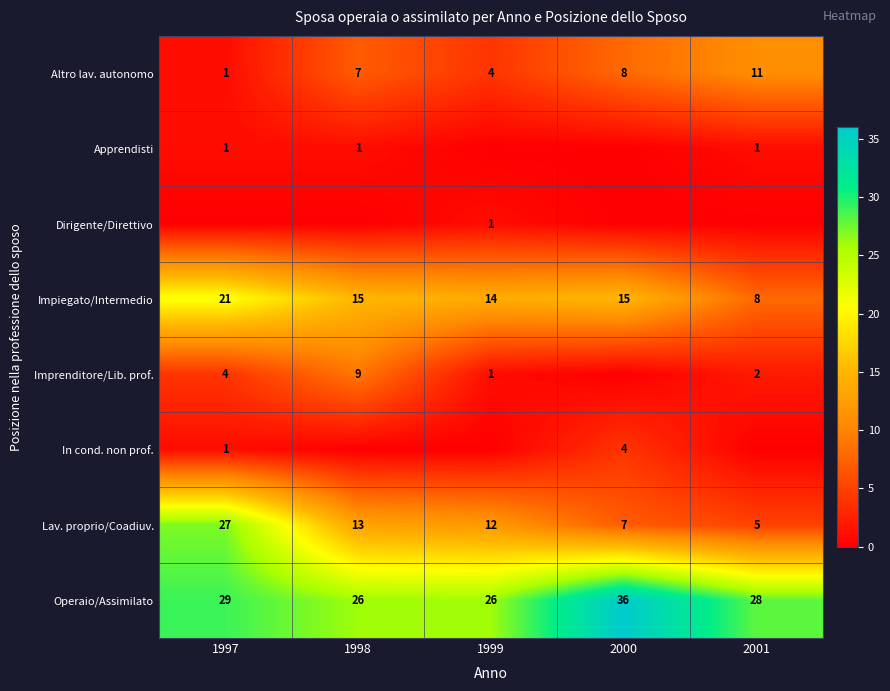

List the labels in order of Lav. proprio/Coadiuv. value, smallest first.

2001, 2000, 1999, 1998, 1997